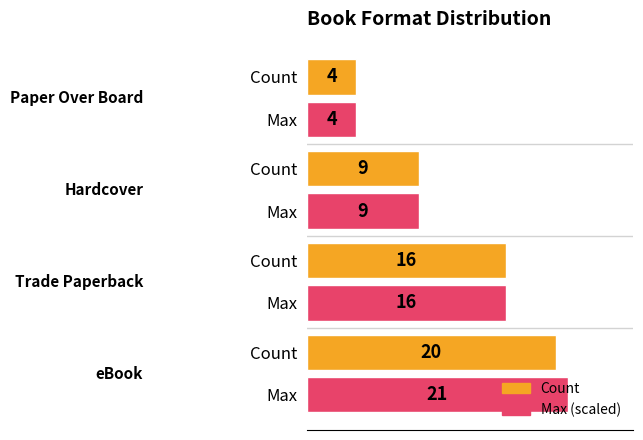

What are all the series names shown in the legend?

Count, Max (scaled)